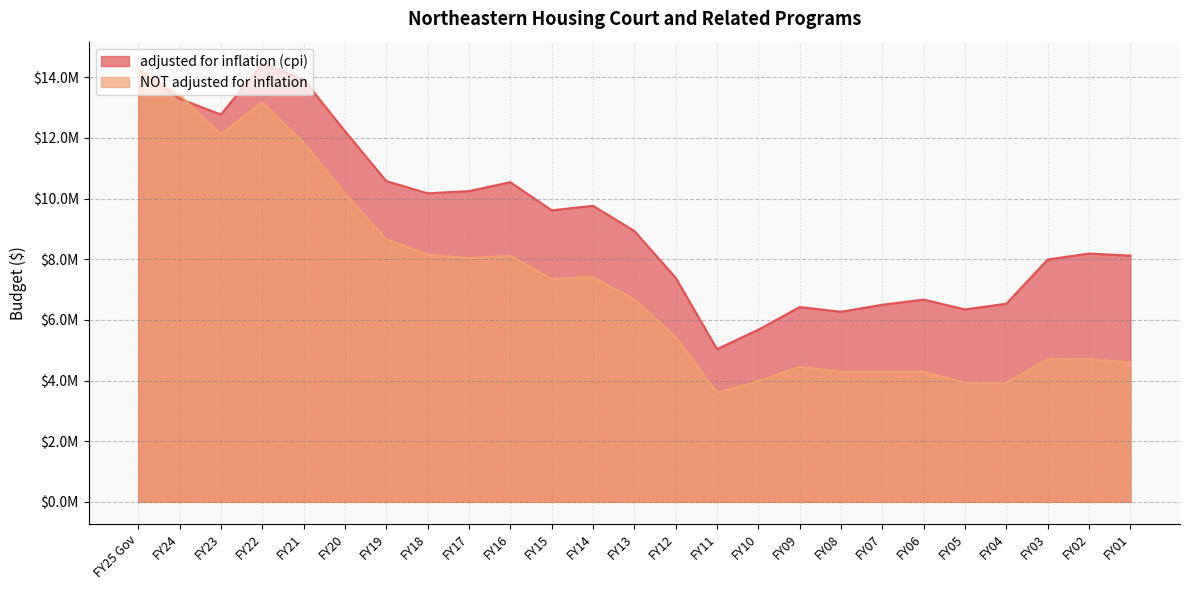

Between which two adjacent categories do adjusted for inflation (cpi) and NOT adjusted for inflation first intersect?

FY24 and FY23